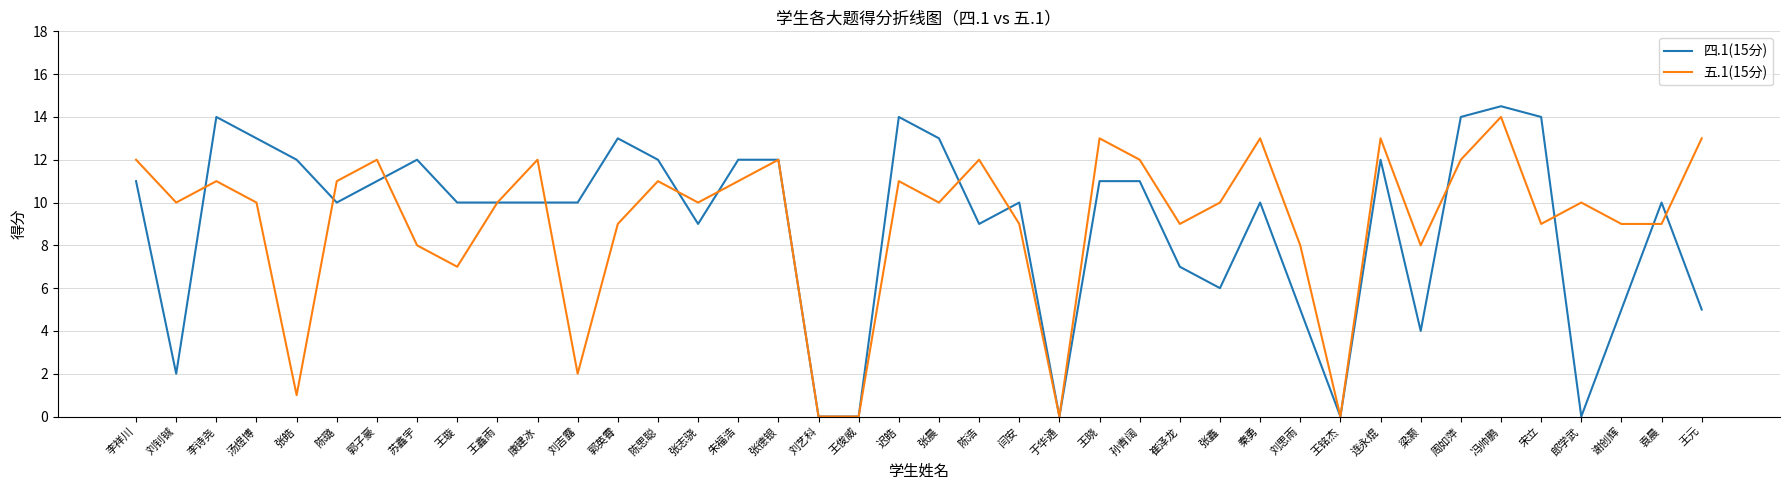

What is the difference between the maximum and minimum values in the 四.1(15分) series?

14.5